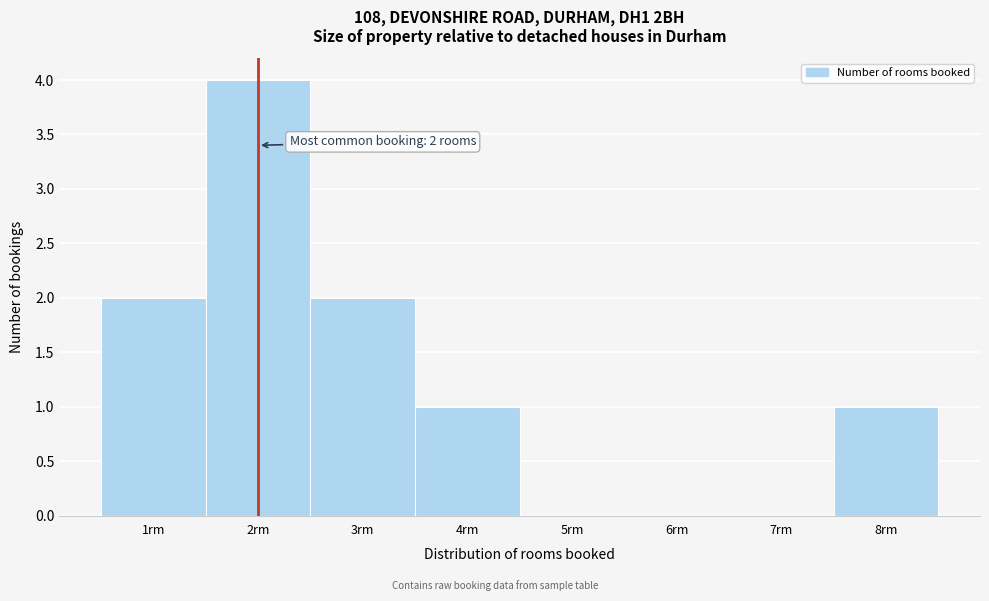

Over which range of the x-axis is the bar tallest?

1.5 to 2.5